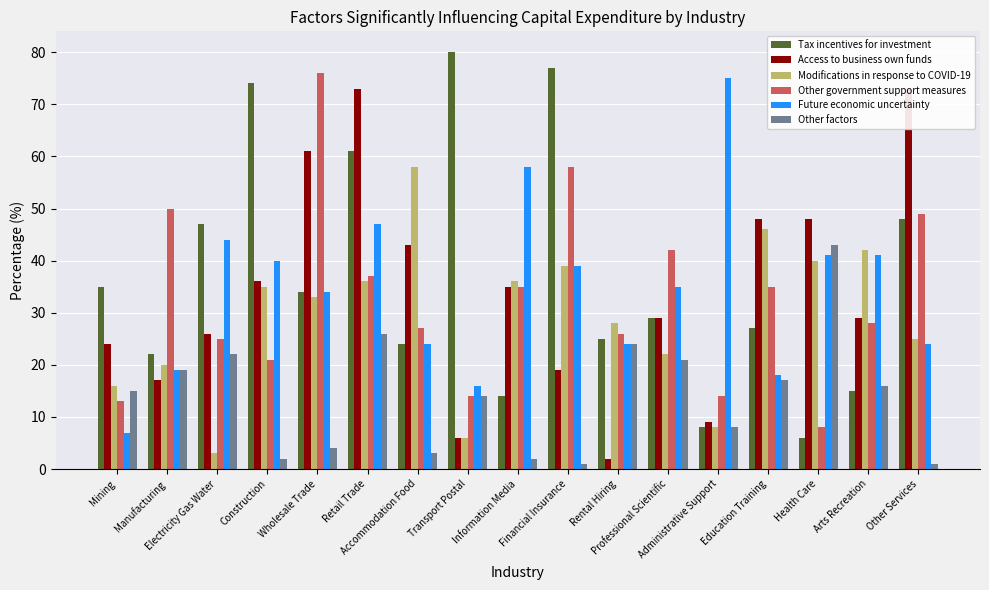

What is the label of the 16th bar from the left?

Arts Recreation